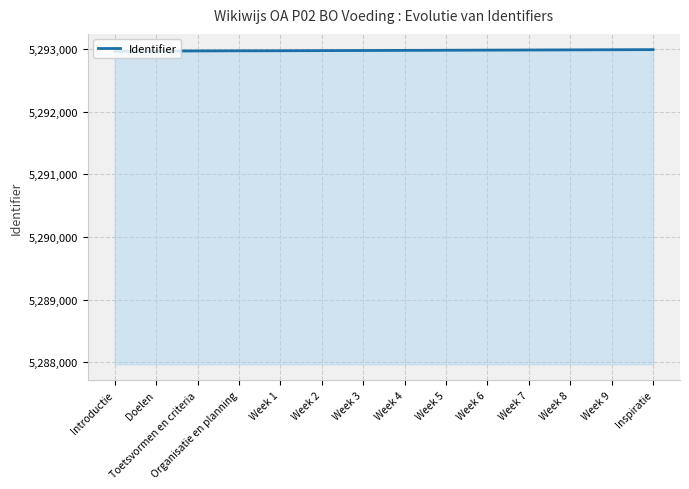

Approximately how many times larger is the value at Week 6 compared to Doelen?

1.0